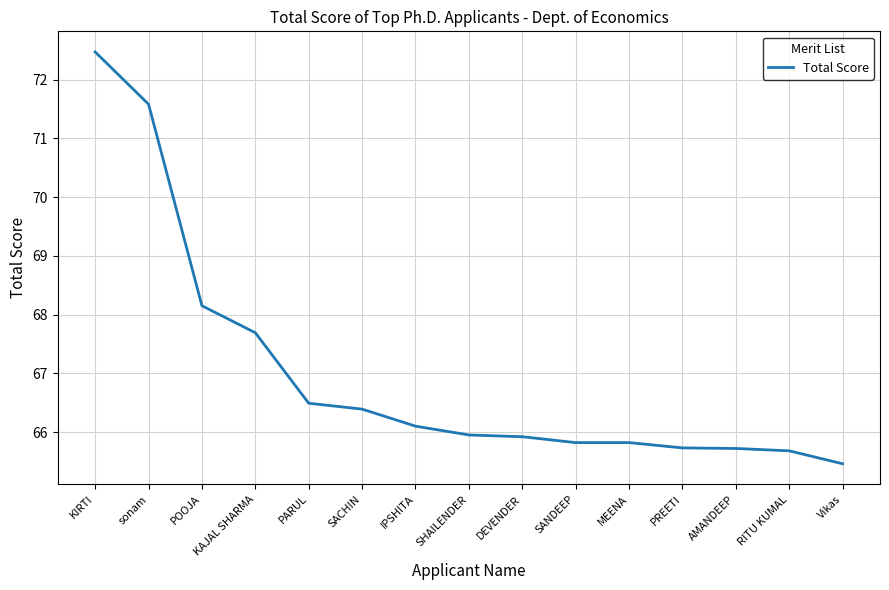

What is the sum of the values at SANDEEP and PREETI?

131.6